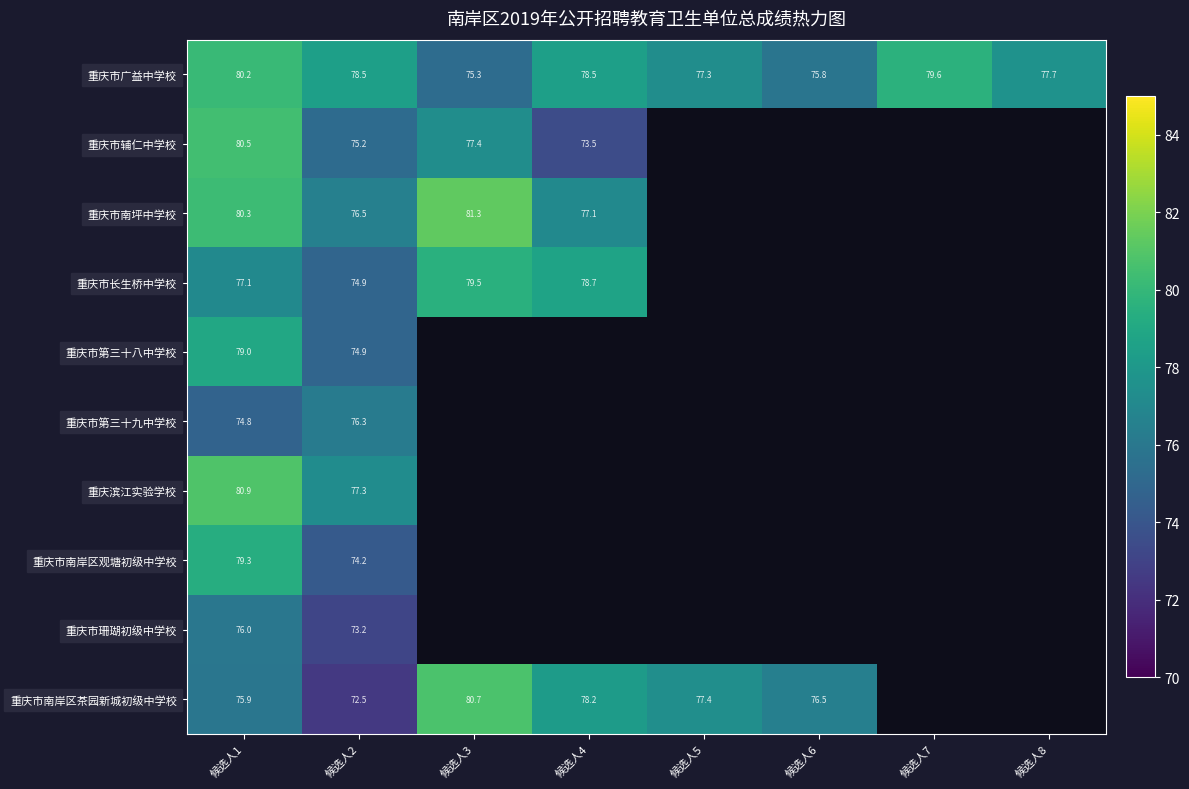

Rank the series at 候选人1 from lowest to highest value.

重庆市第三十九中学校, 重庆市南岸区茶园新城初级中学校, 重庆市珊瑚初级中学校, 重庆市长生桥中学校, 重庆市第三十八中学校, 重庆市南岸区观塘初级中学校, 重庆市广益中学校, 重庆市南坪中学校, 重庆市辅仁中学校, 重庆滨江实验学校